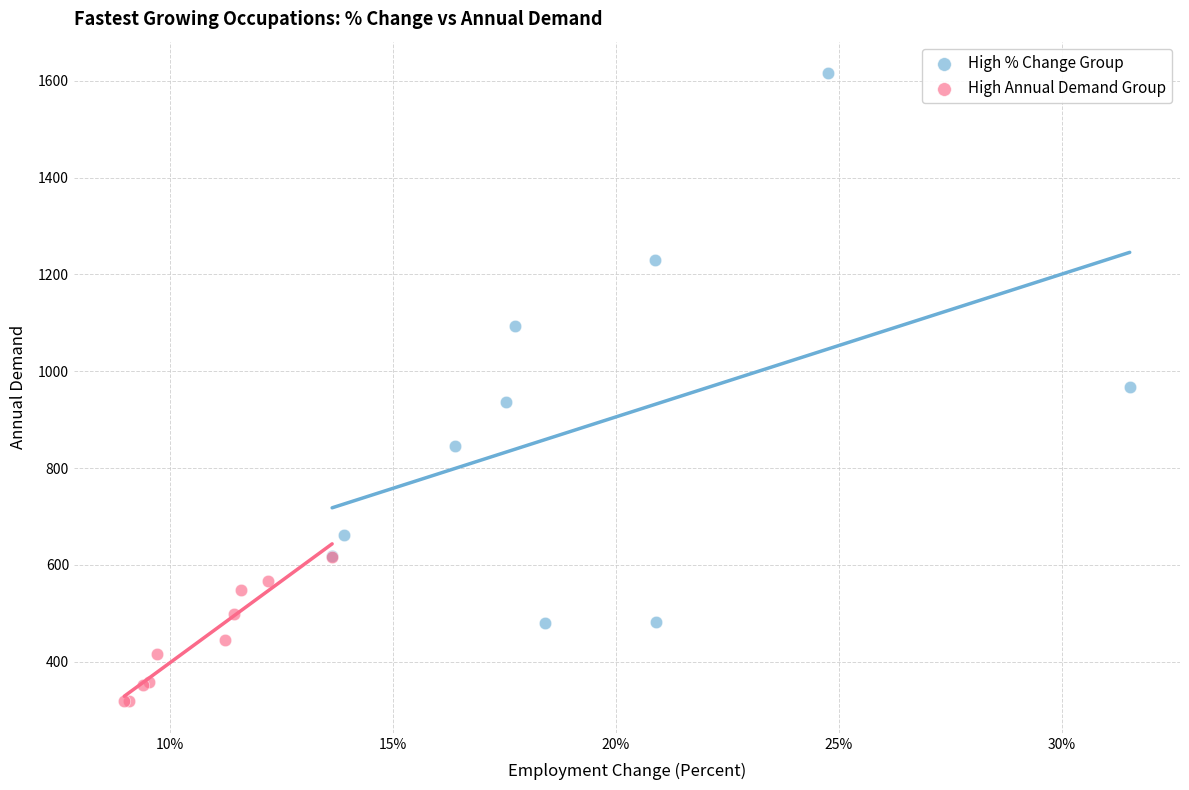

Which series reaches the maximum Y coordinate?

High % Change Group